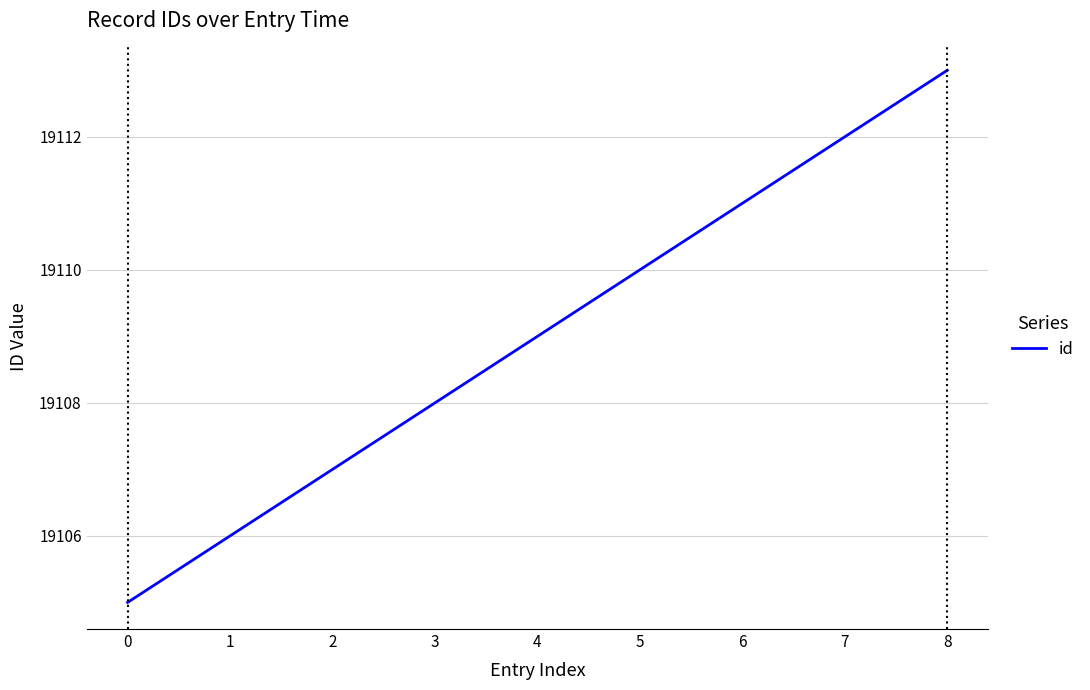

What is the difference between the values at 3 and 5?

2